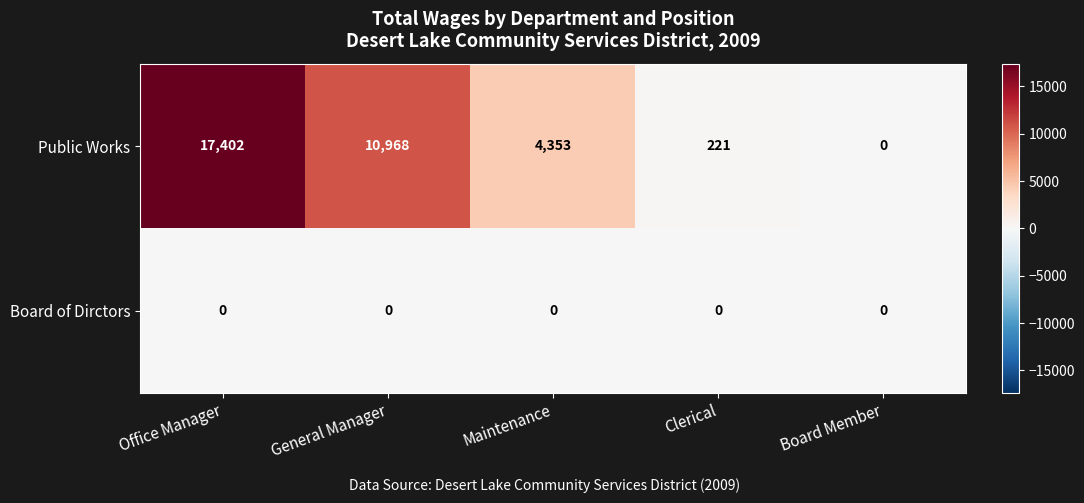

Between Office Manager and General Manager, which series saw the biggest shift?

Public Works